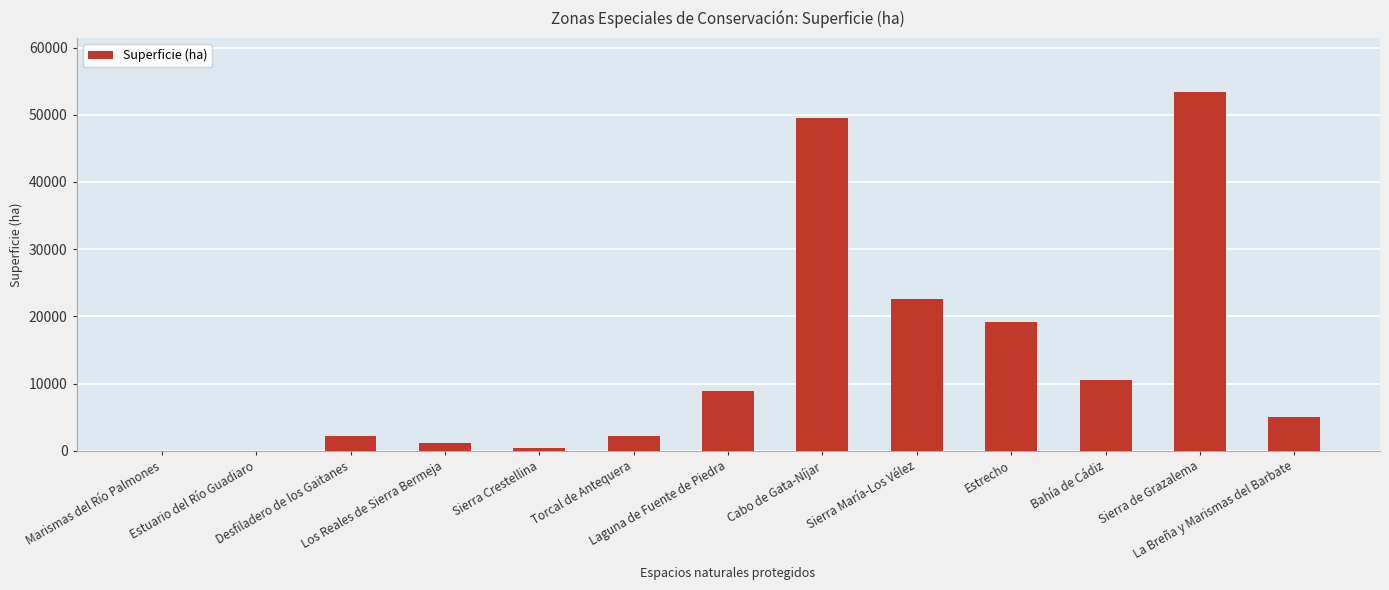

What is the maximum value shown in the chart?

53411.2